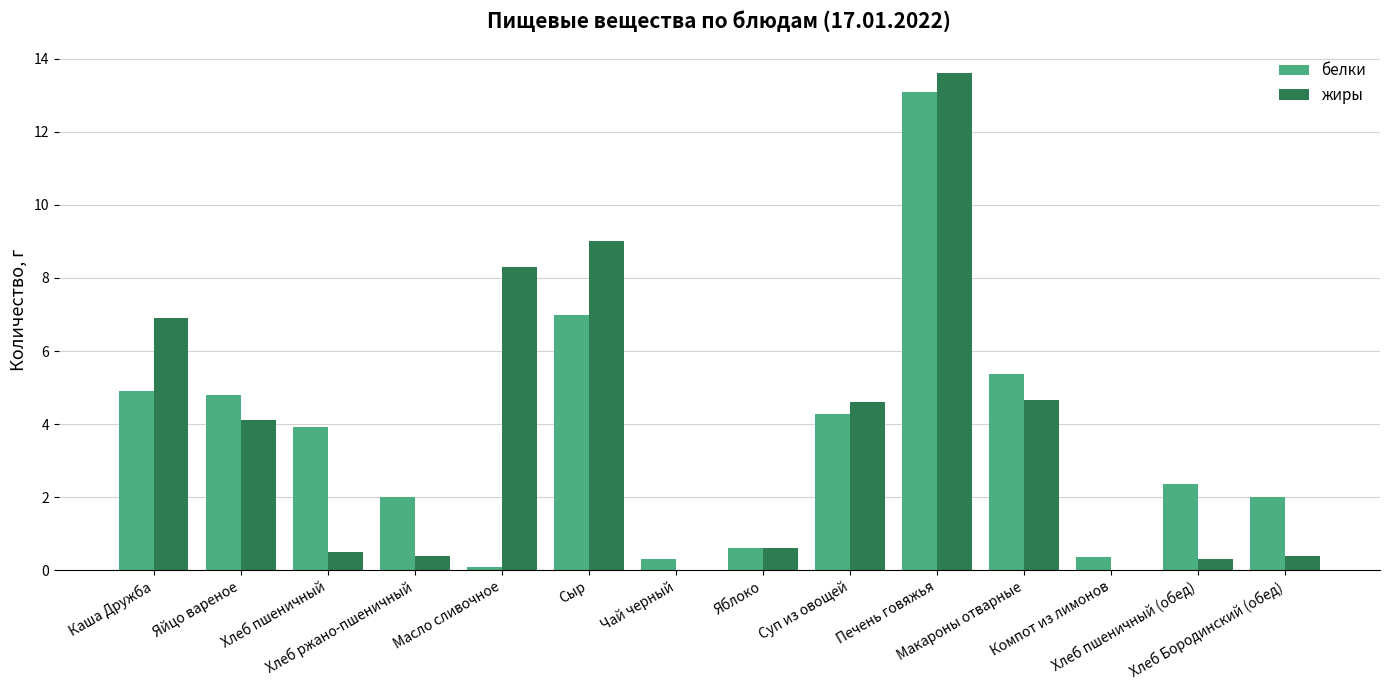

What are all the series names shown in the legend?

белки, жиры